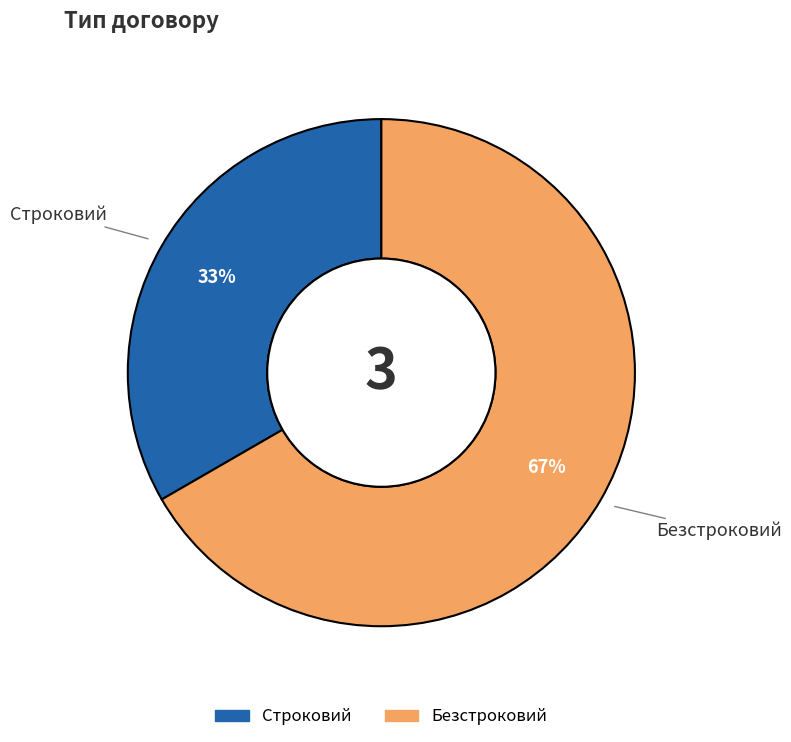

How many segments does this pie chart have?

2